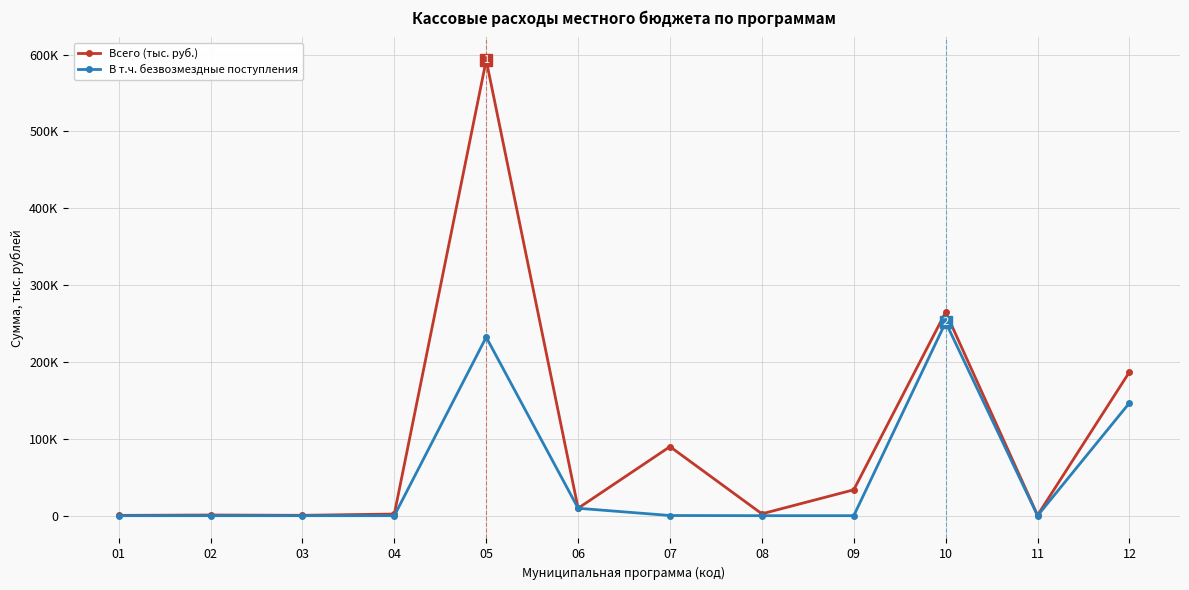

In В т.ч. безвозмездные поступления, how many points are lower than both neighbors (excluding endpoints)?

1